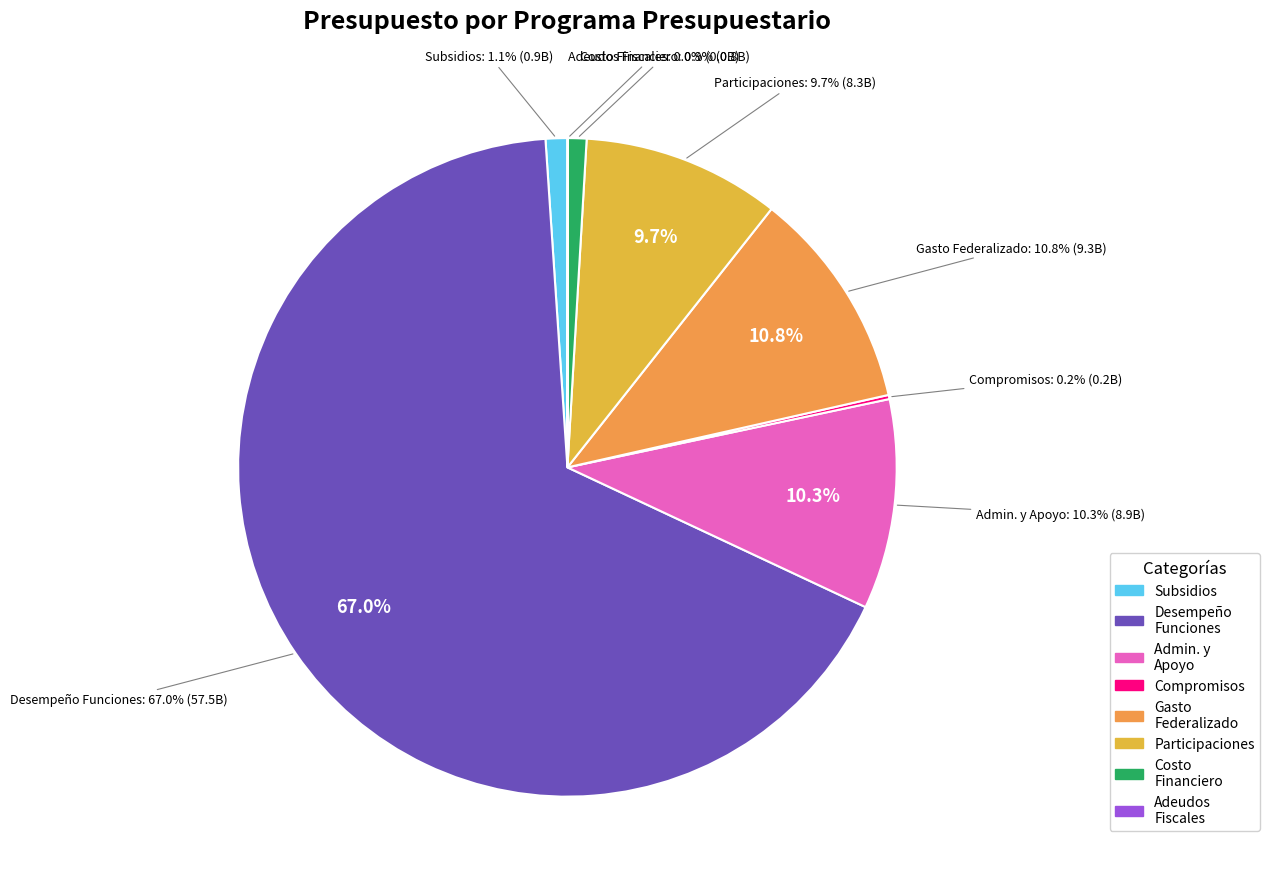

What is the change in value from DESEMPEÑO DE LAS FUNCIONES to PARTICIPACIONES?

-49193539642